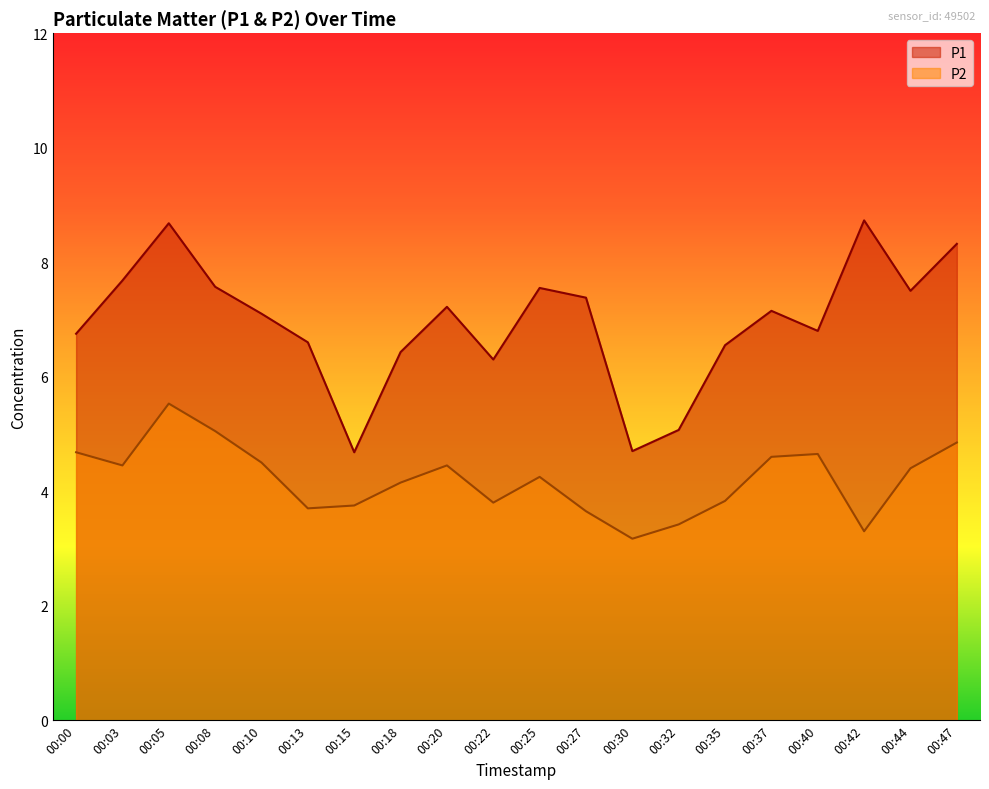

What is the greatest value displayed?

8.7